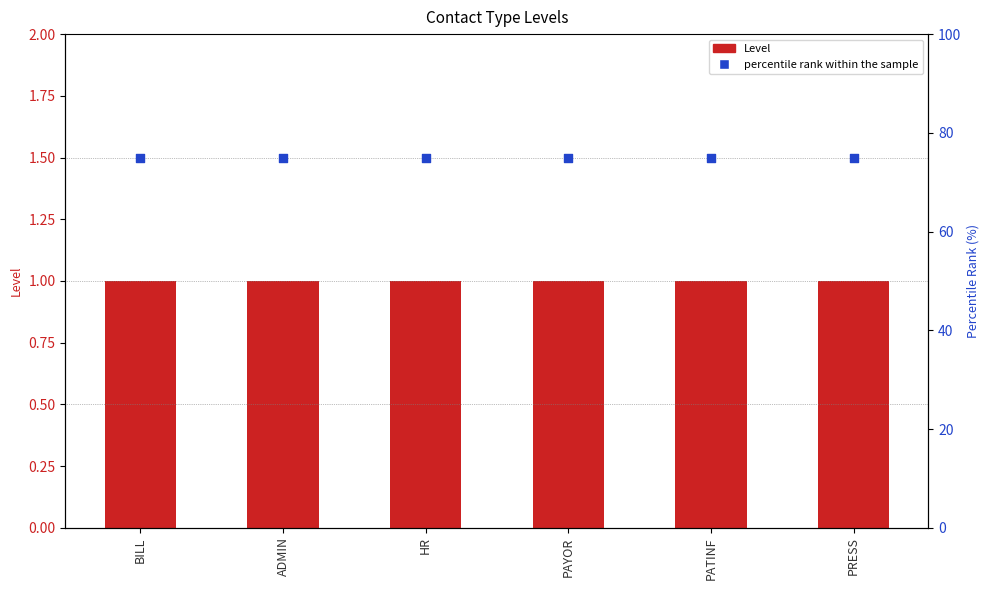

What is the total value across all series at PATINF?

76